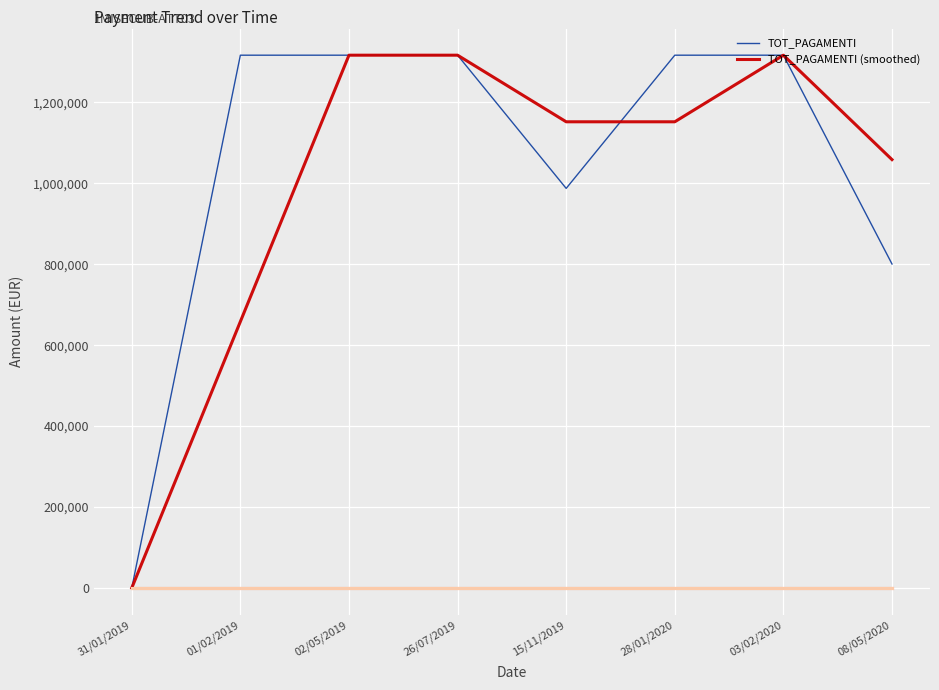

Reading left to right, extract all data points from this chart.

TOT_PAGAMENTI: 31/01/2019=0.0	01/02/2019=1316596.1	02/05/2019=1316596.1	26/07/2019=1316596.1	15/11/2019=987447.0	28/01/2020=1316596.1	03/02/2020=1316596.1	08/05/2020=800576.4
OC_TOT_PAGAMENTI_RENDICONTAB_UE: 31/01/2019=0.0	01/02/2019=0.0	02/05/2019=0.0	26/07/2019=0.0	15/11/2019=0.0	28/01/2020=0.0	03/02/2020=0.0	08/05/2020=0.0
OC_TOT_PAGAMENTI_FSC: 31/01/2019=0.0	01/02/2019=0.0	02/05/2019=0.0	26/07/2019=0.0	15/11/2019=0.0	28/01/2020=0.0	03/02/2020=0.0	08/05/2020=0.0
OC_TOT_PAGAMENTI_PAC: 31/01/2019=0.0	01/02/2019=0.0	02/05/2019=0.0	26/07/2019=0.0	15/11/2019=0.0	28/01/2020=0.0	03/02/2020=0.0	08/05/2020=0.0